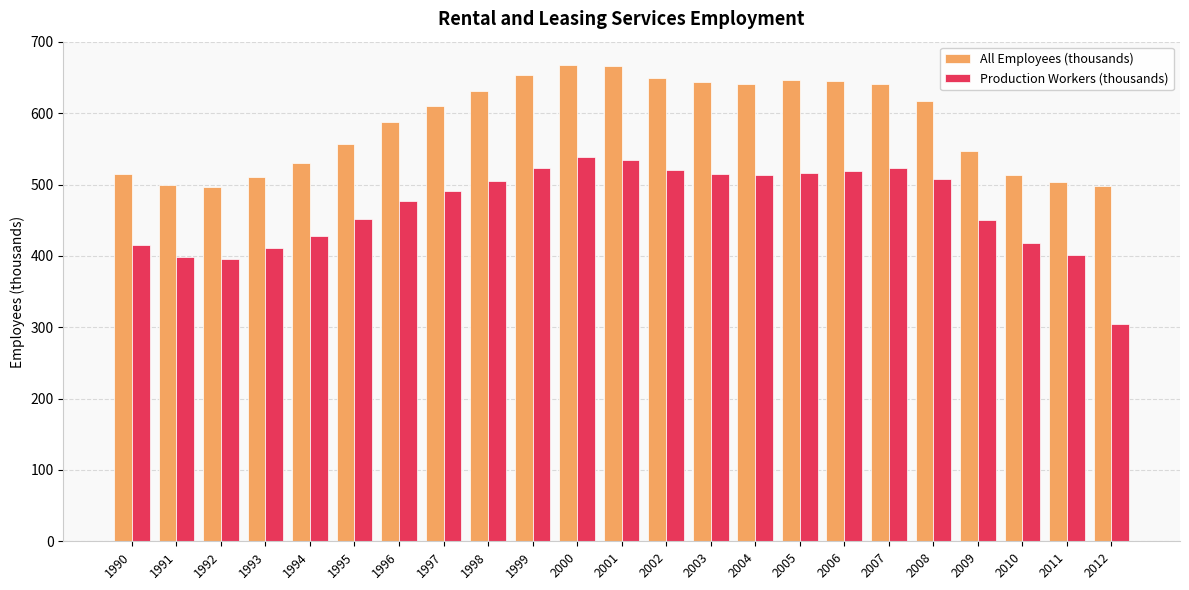

What is the total value across all series at 1998?

1135.3